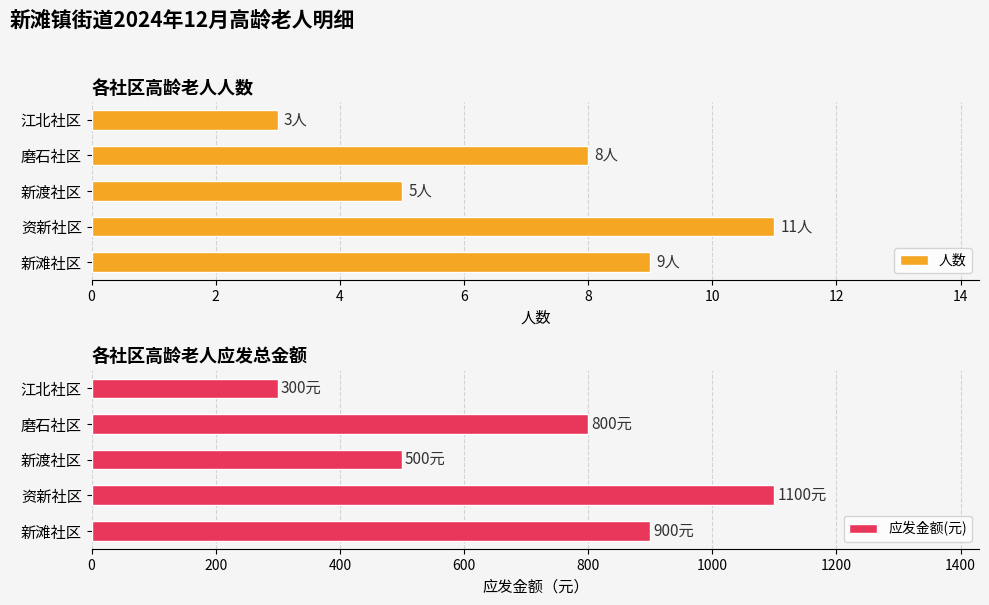

True or false: 人数 has a value of 8 at 新渡社区.

False